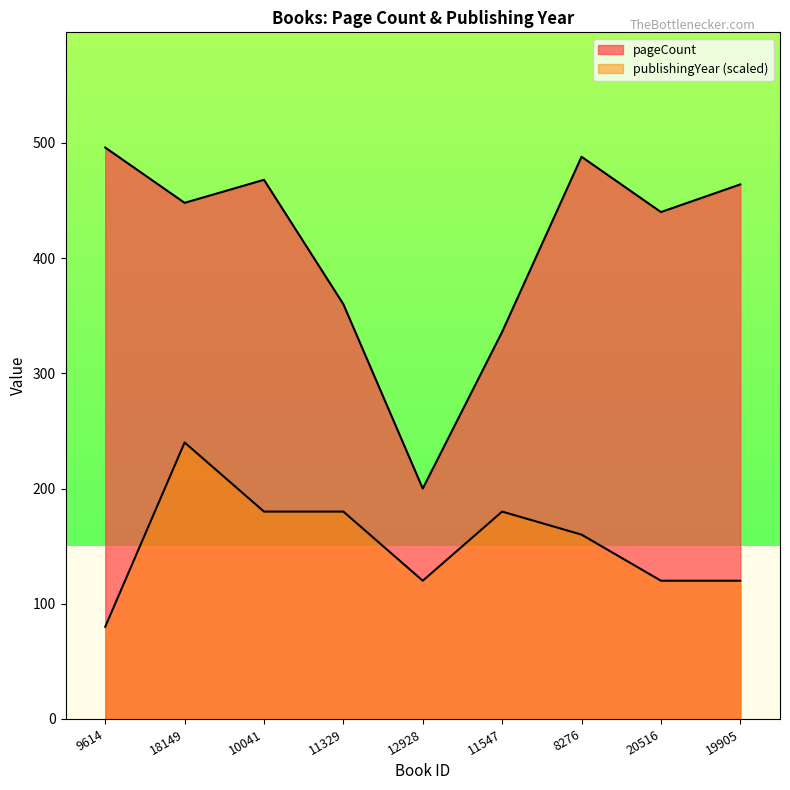

True or false: publishingYear has more than 2 points higher than both neighbors.

False